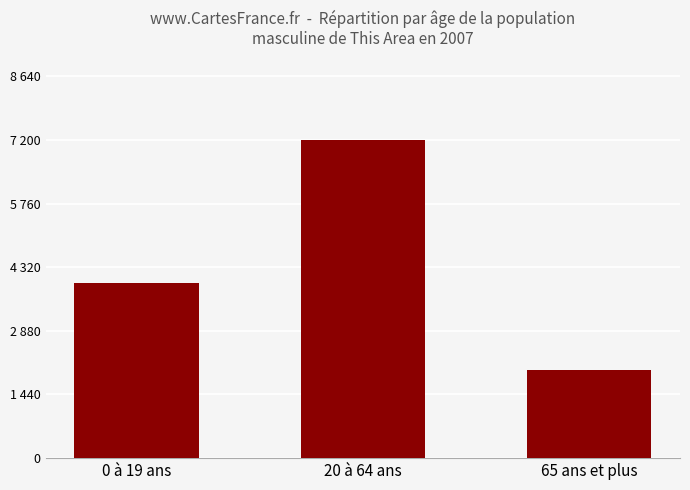

Rank the categories by value from highest to lowest.

20 à 64 ans, 0 à 19 ans, 65 ans et plus